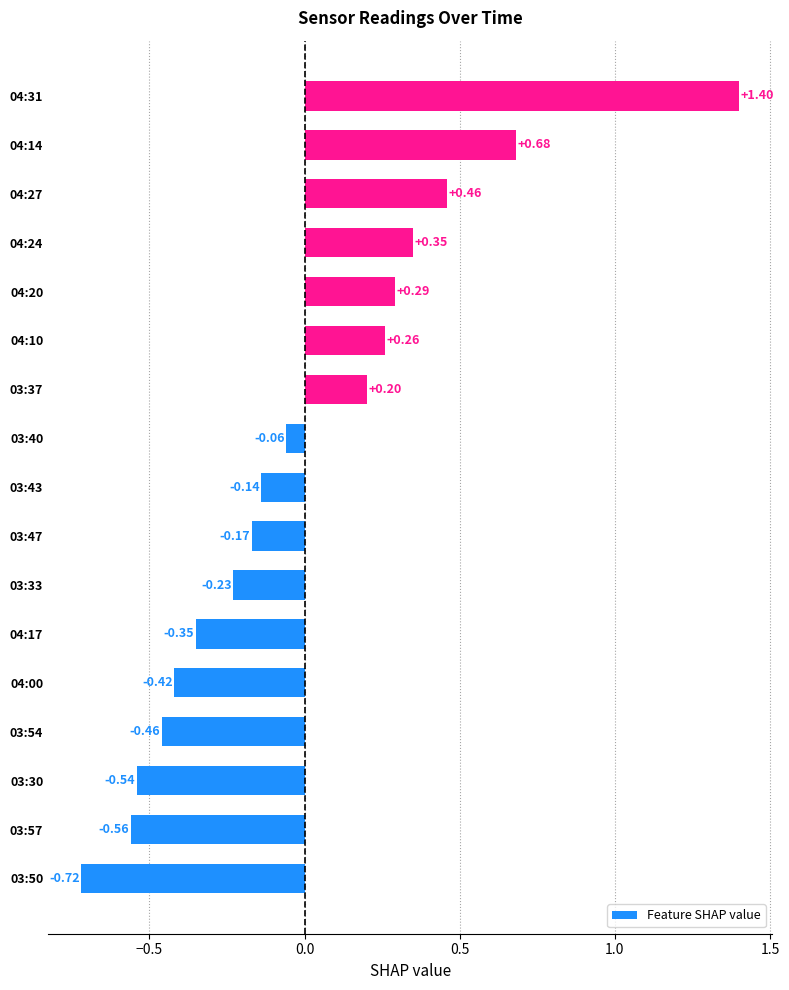

What is the difference between the values at 03:50 and 03:37?

0.9